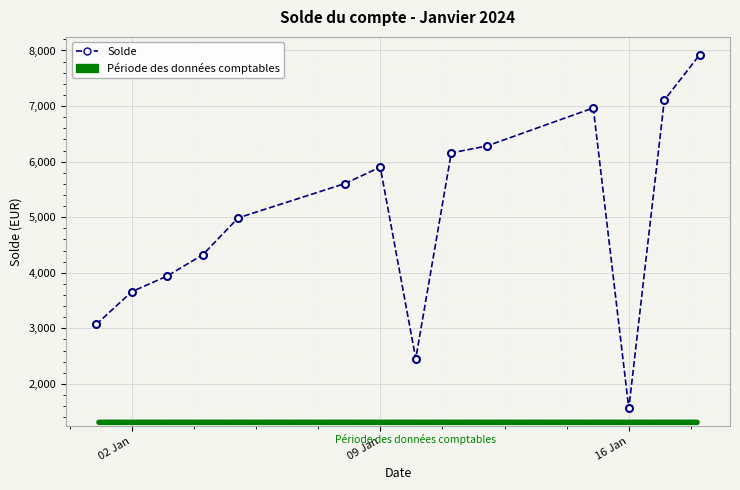

Reading left to right, transcribe all the data shown in this chart.

3070	3659	3942	4323	4988	5604	5901	2454	6157	6281	6966	1559	7106	7926